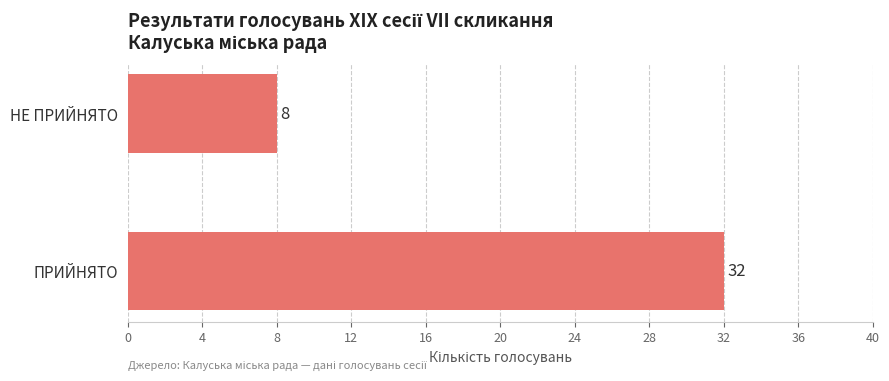

What value does the data have at НЕ ПРИЙНЯТО, to the nearest 10?

10